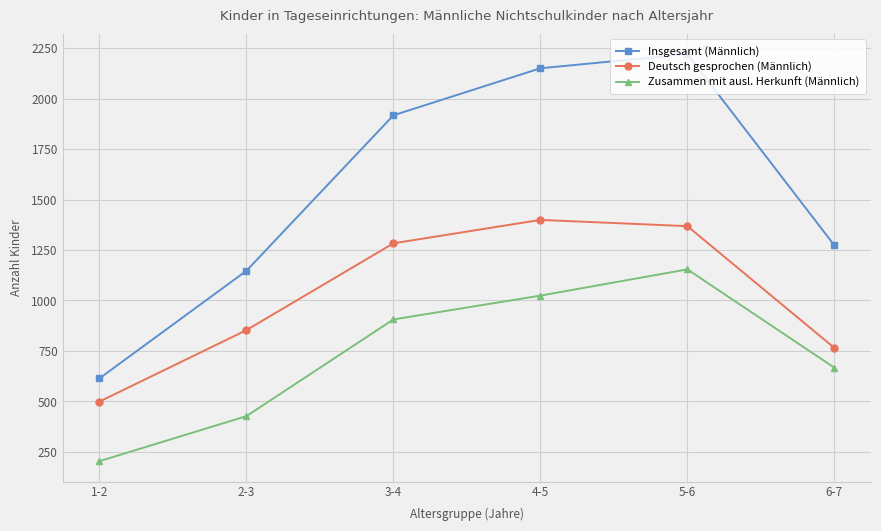

True or false: Deutsch gesprochen (Männlich) has more than 2 interior local peaks.

False